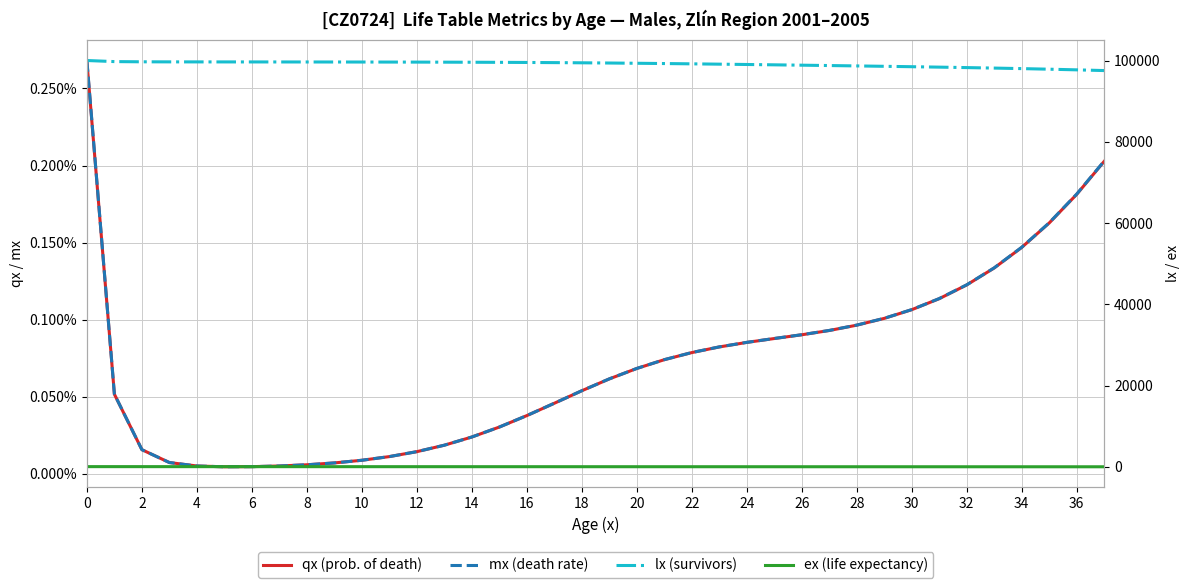

Reading left to right, list all the values displayed in this chart.

qx (prob. of death): 0.0	0.0	0.0	0.0	0.0	0.0	0.0	0.0	0.0	0.0	0.0	0.0	0.0	0.0	0.0	0.0	0.0	0.0	0.0	0.0	0.0	0.0	0.0	0.0	0.0	0.0	0.0	0.0	0.0	0.0	0.0	0.0	0.0	0.0	0.0	0.0	0.0	0.0
mx (death rate): 0.0	0.0	0.0	0.0	0.0	0.0	0.0	0.0	0.0	0.0	0.0	0.0	0.0	0.0	0.0	0.0	0.0	0.0	0.0	0.0	0.0	0.0	0.0	0.0	0.0	0.0	0.0	0.0	0.0	0.0	0.0	0.0	0.0	0.0	0.0	0.0	0.0	0.0
lx (survivors): 100000.0	99732.5	99681.0	99665.4	99658.1	99653.0	99648.5	99643.9	99638.8	99633.0	99626.0	99617.2	99606.1	99591.8	99573.3	99549.5	99519.3	99481.7	99436.2	99382.6	99321.4	99253.5	99180.0	99102.0	99020.5	98936.1	98849.2	98760.1	98668.2	98573.1	98473.7	98368.8	98257.0	98136.6	98005.5	97861.6	97702.3	97525.1
ex (life expectancy): 72.6	71.8	70.8	69.9	68.9	67.9	66.9	65.9	64.9	63.9	62.9	61.9	60.9	59.9	58.9	57.9	57.0	56.0	55.0	54.0	53.1	52.1	51.1	50.2	49.2	48.3	47.3	46.3	45.4	44.4	43.5	42.5	41.6	40.6	39.7	38.7	37.8	36.9